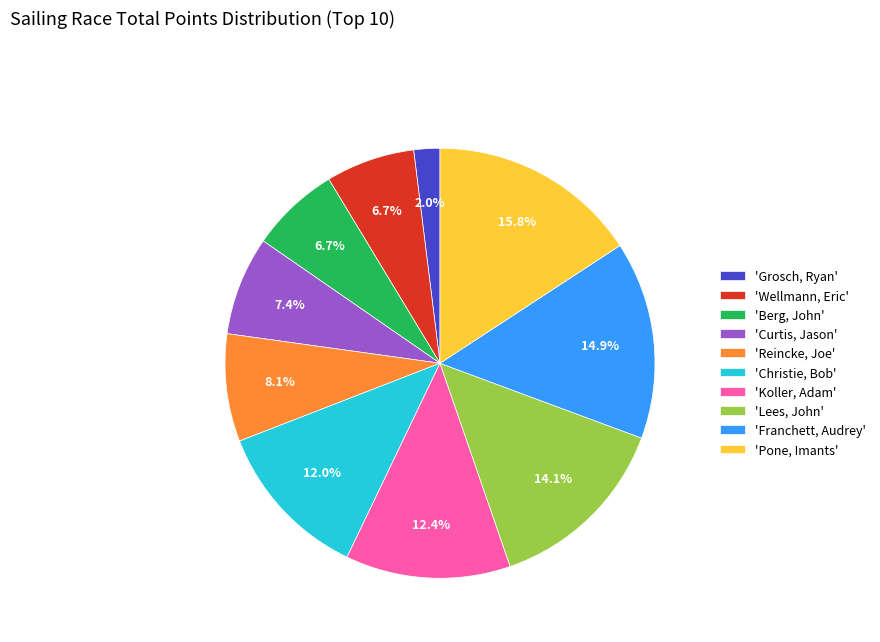

What is the ratio of the value at 'Reincke, Joe' to the value at 'Berg, John'?

1.2